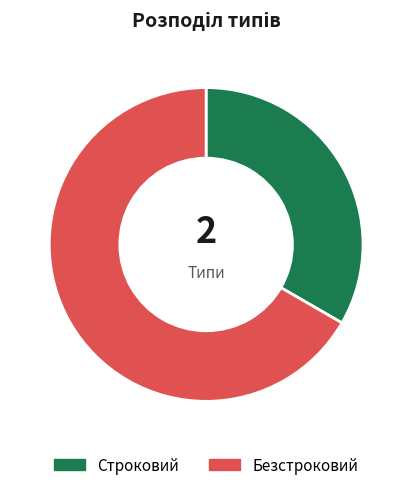

Is the sum of Строковий and Безстроковий greater than half?

Yes